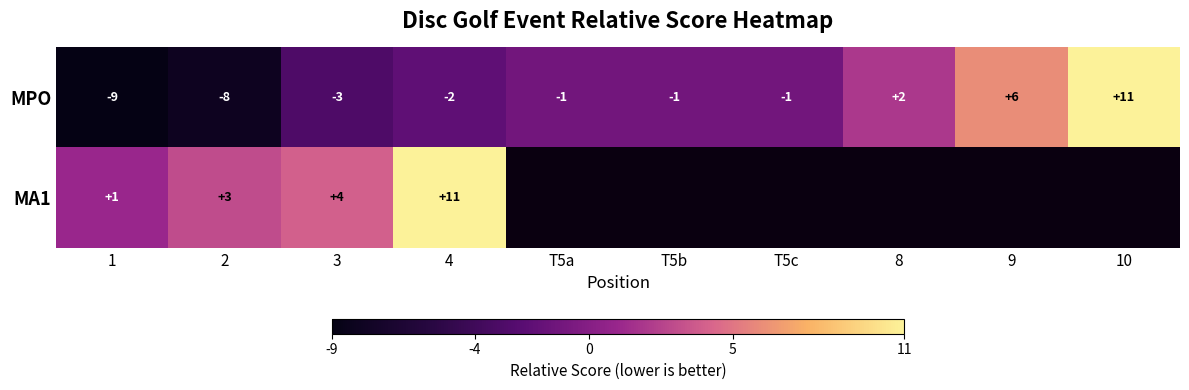

What is the maximum value for MPO?

11